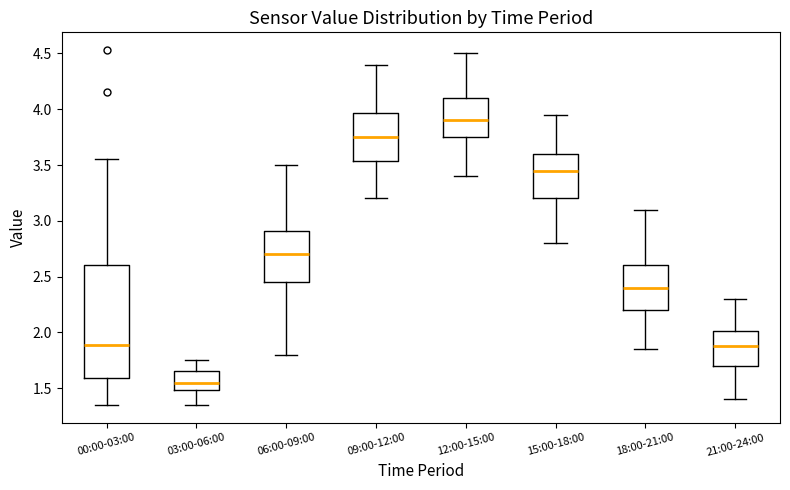

Where does the median line of the box for 06:00-09:00 sit on the y-axis? The values are not printed on the chart, so give them approximately, as read against the axis.

2.70